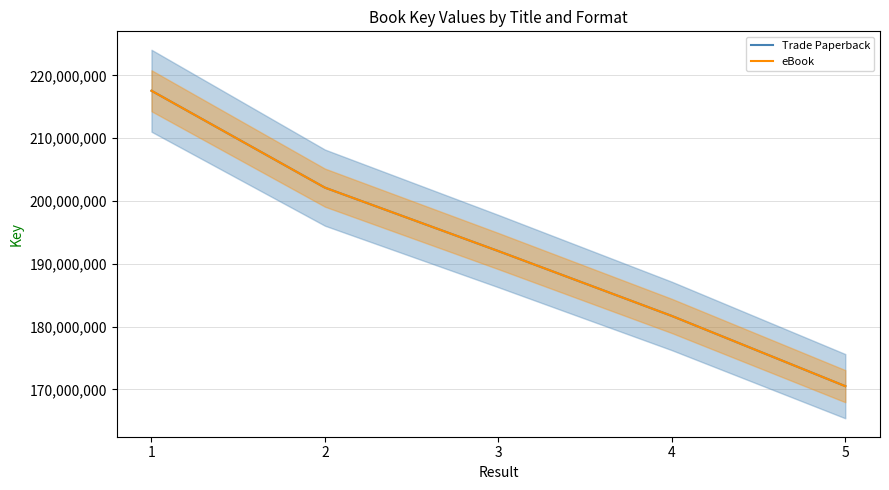

At which label does eBook first exceed 192032874?

1